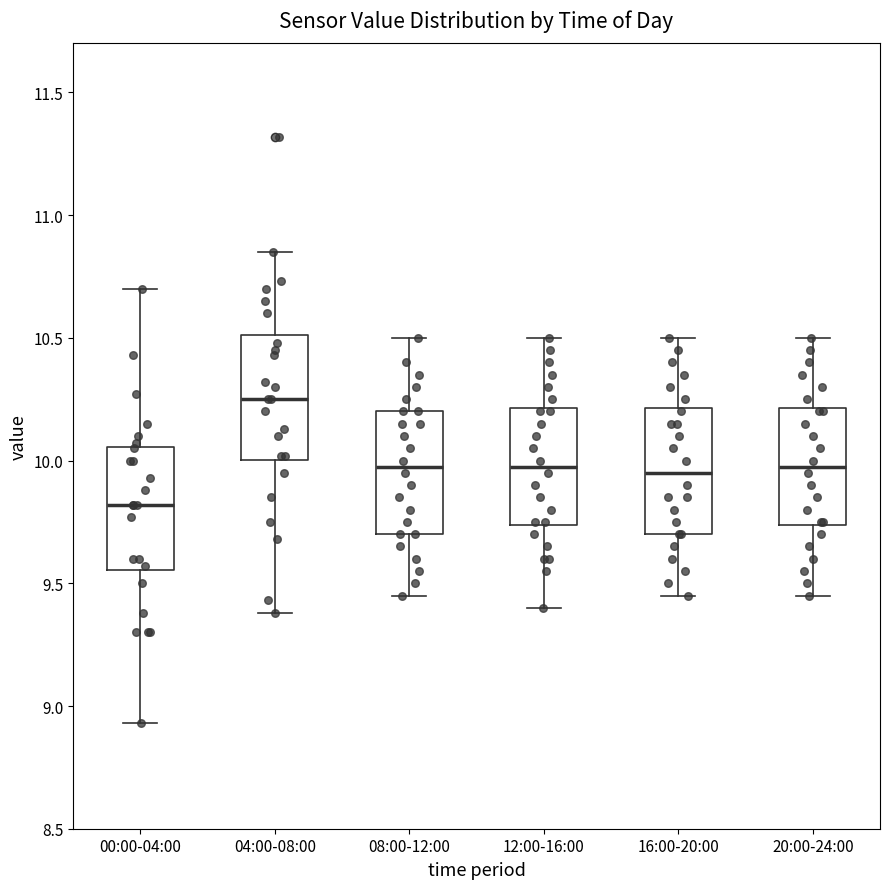

Where does the median line of the box for 04:00-08:00 sit on the y-axis? The values are not printed on the chart, so give them approximately, as read against the axis.

10.25